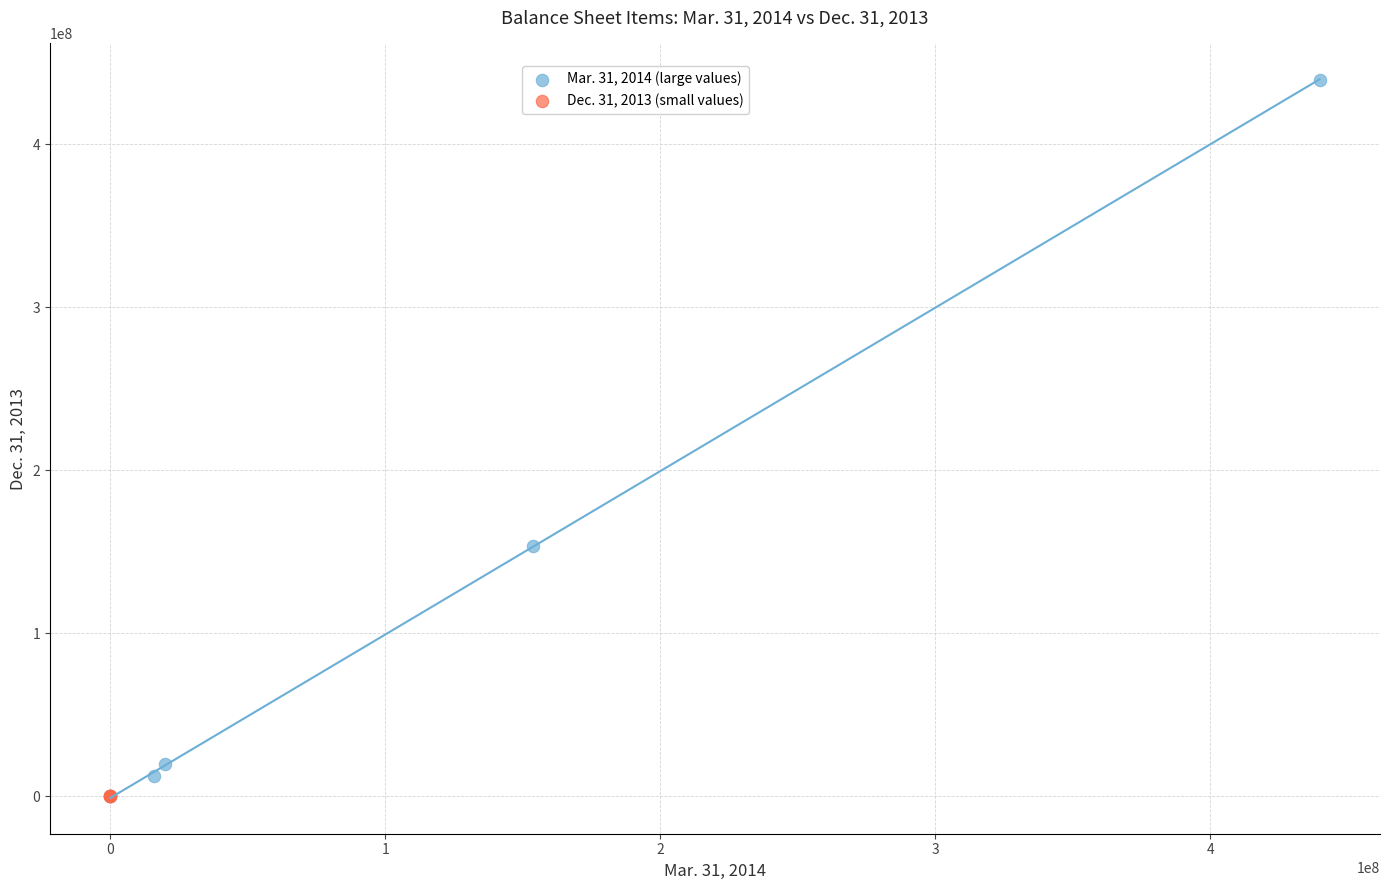

Which series reaches the maximum Y coordinate?

Mar. 31, 2014 (large values)